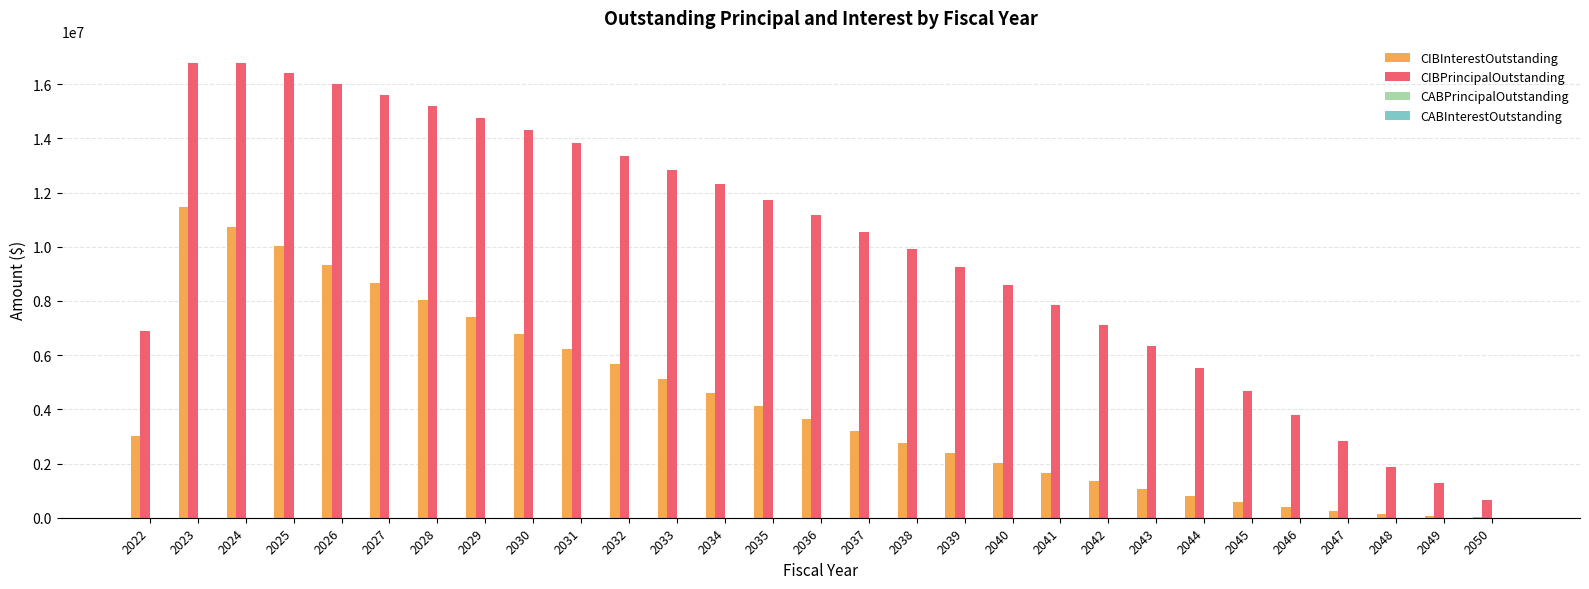

What is the spread (max minus min) of values at 2035?

7627309.4